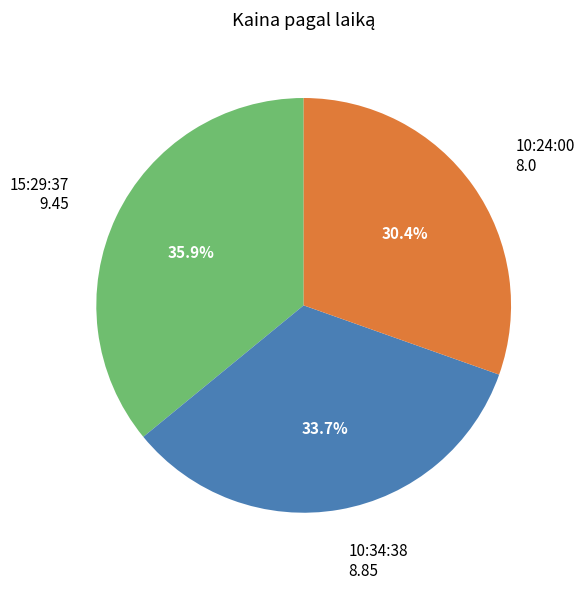

The 10:24:00 slice represents 18% of the pie. True or false?

False